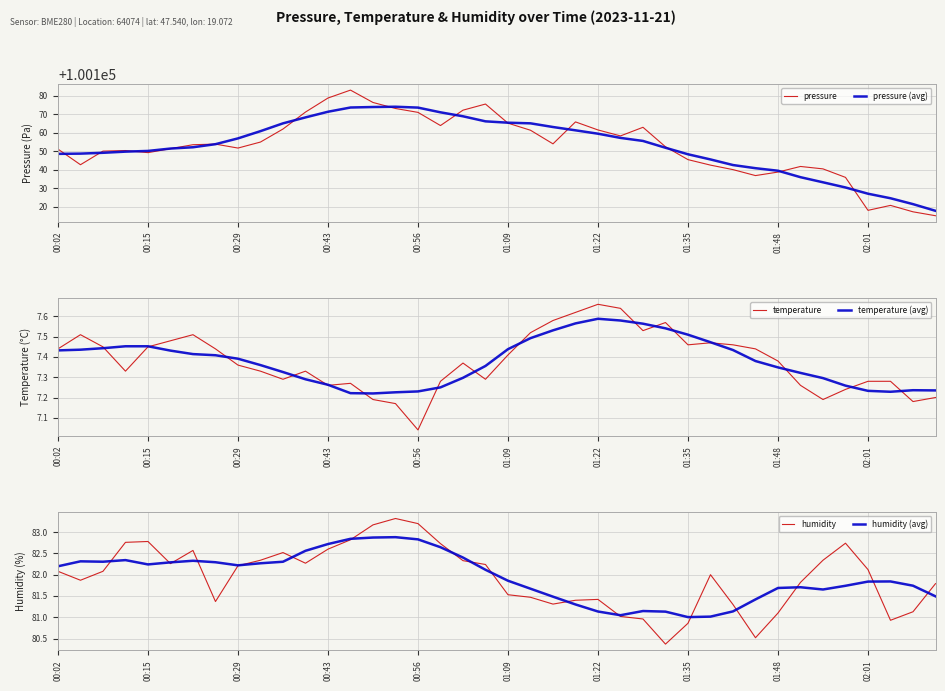

How many series are shown in this chart?

6